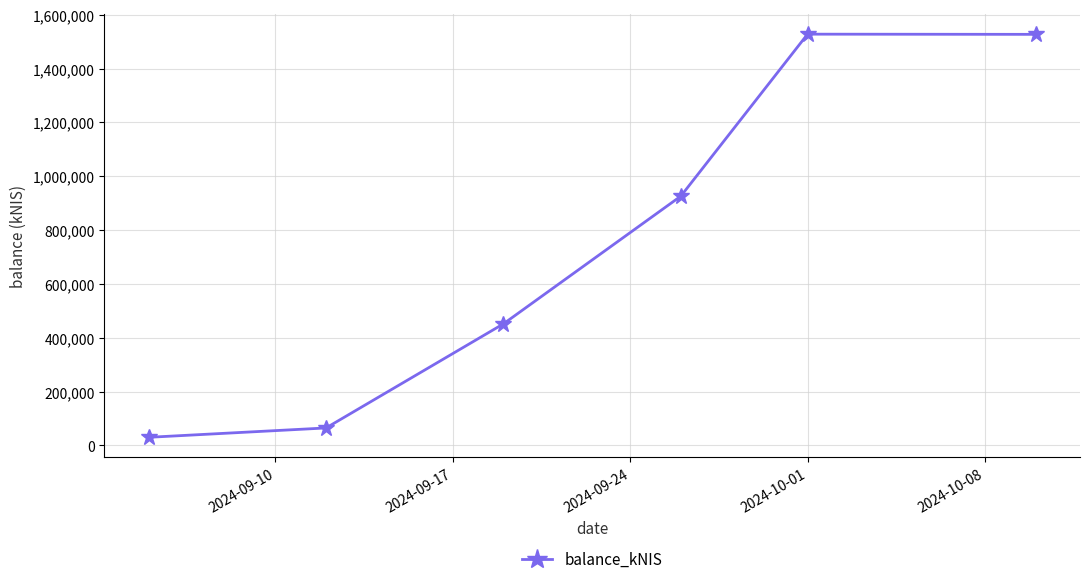

What is the maximum value shown in the chart?

1527569.9